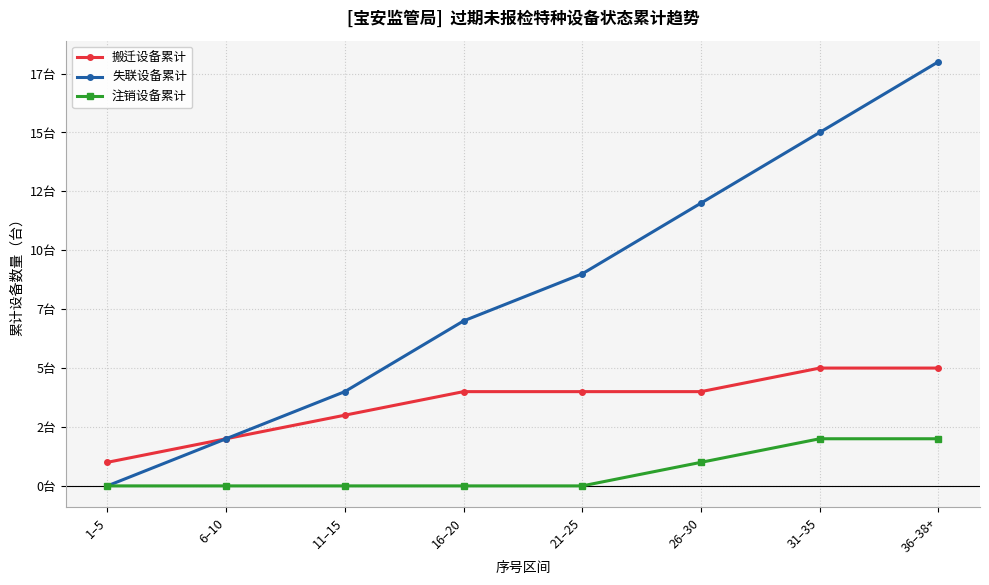

Reading left to right, list all the values displayed in this chart.

搬迁设备累计: 1–5=1	6–10=2	11–15=3	16–20=4	21–25=4	26–30=4	31–35=5	36–38+=5
失联设备累计: 1–5=0	6–10=2	11–15=4	16–20=7	21–25=9	26–30=12	31–35=15	36–38+=18
注销设备累计: 1–5=0	6–10=0	11–15=0	16–20=0	21–25=0	26–30=1	31–35=2	36–38+=2